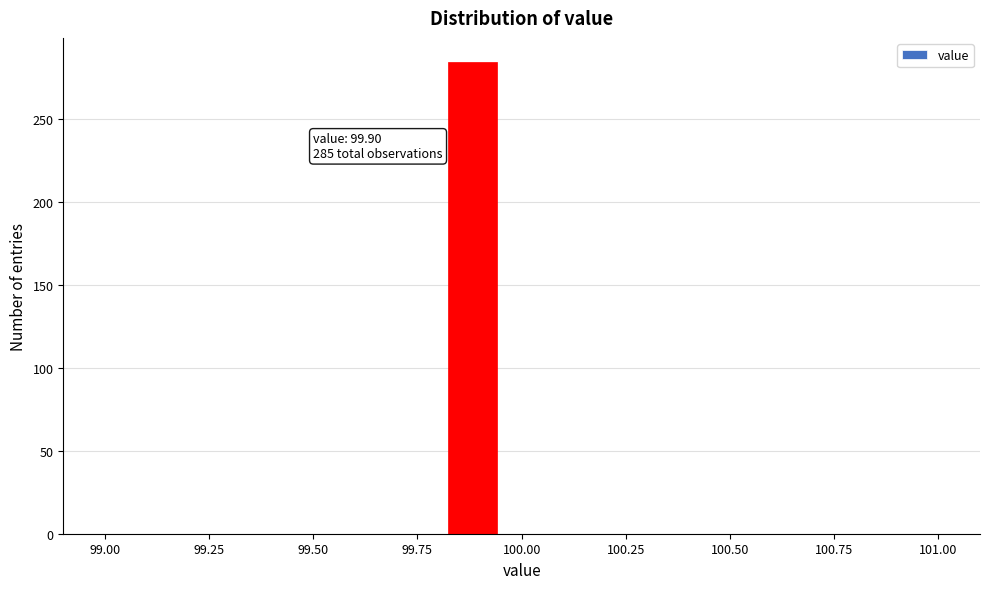

Around what value on the x-axis is the tallest bar? Give the approximate position of its centre, as read against the axis.

99.90